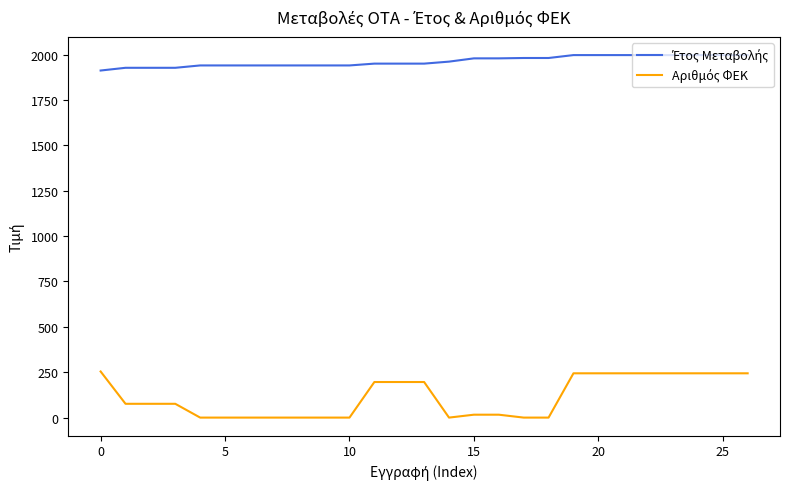

What is the maximum value shown in the chart?

1997